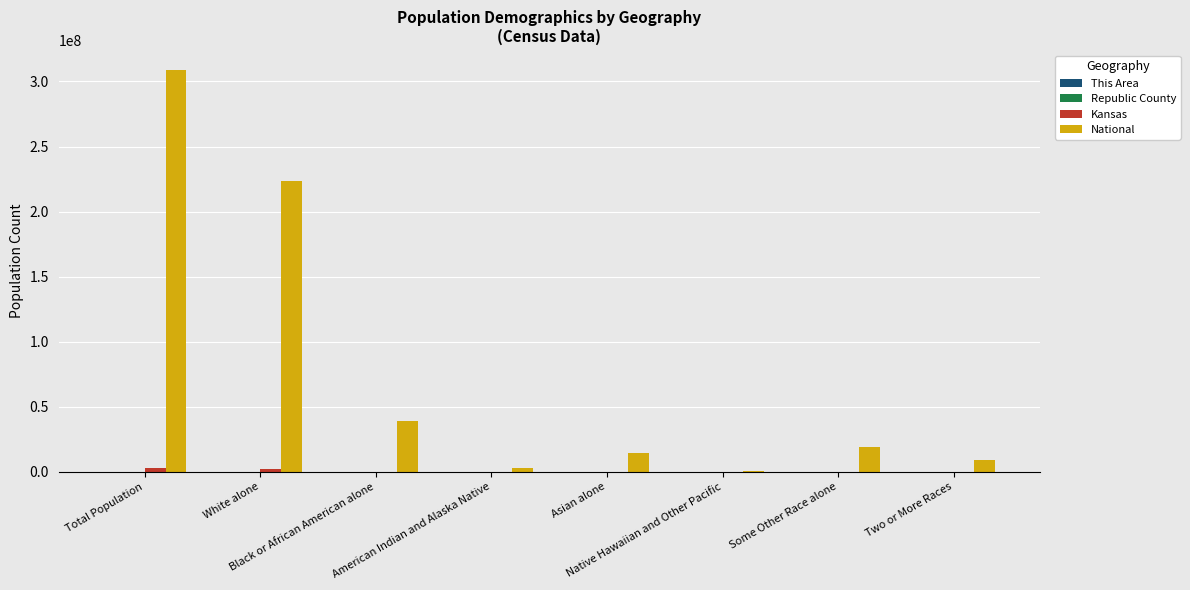

Which series has the largest total across all categories?

National